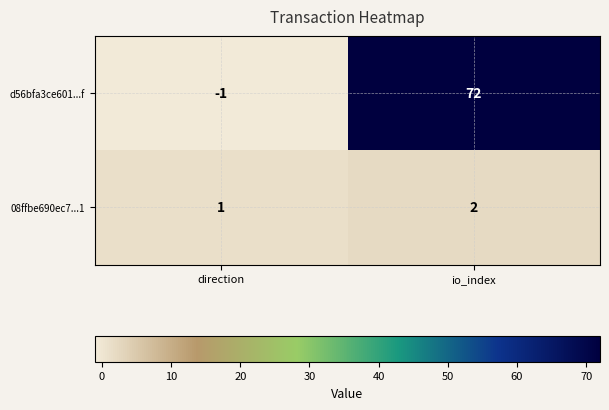

Count the number of categories in the chart.

2